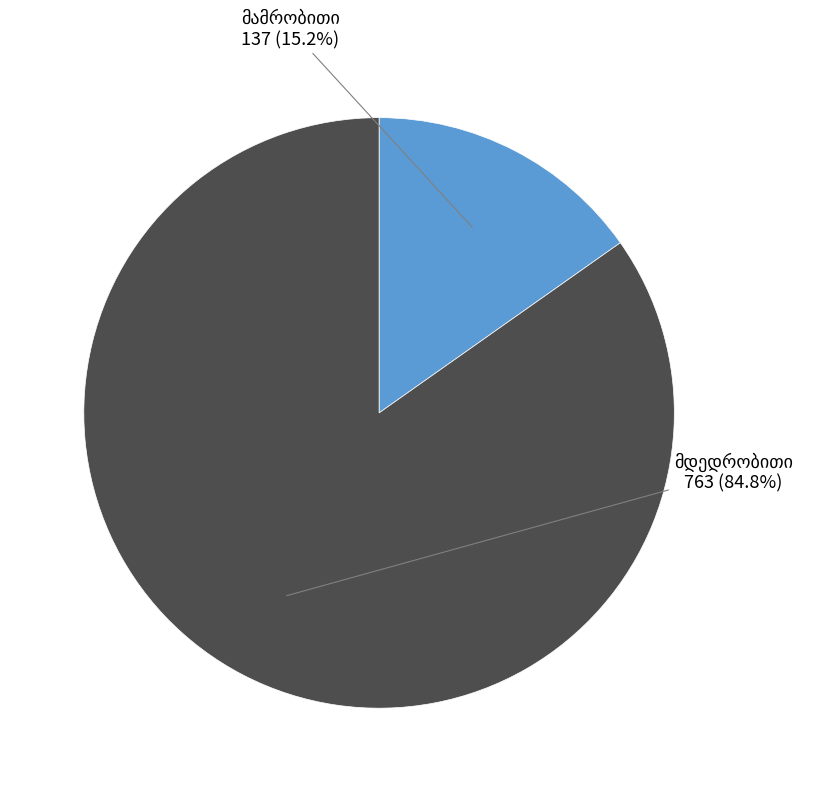

How many slices are in this pie chart?

2